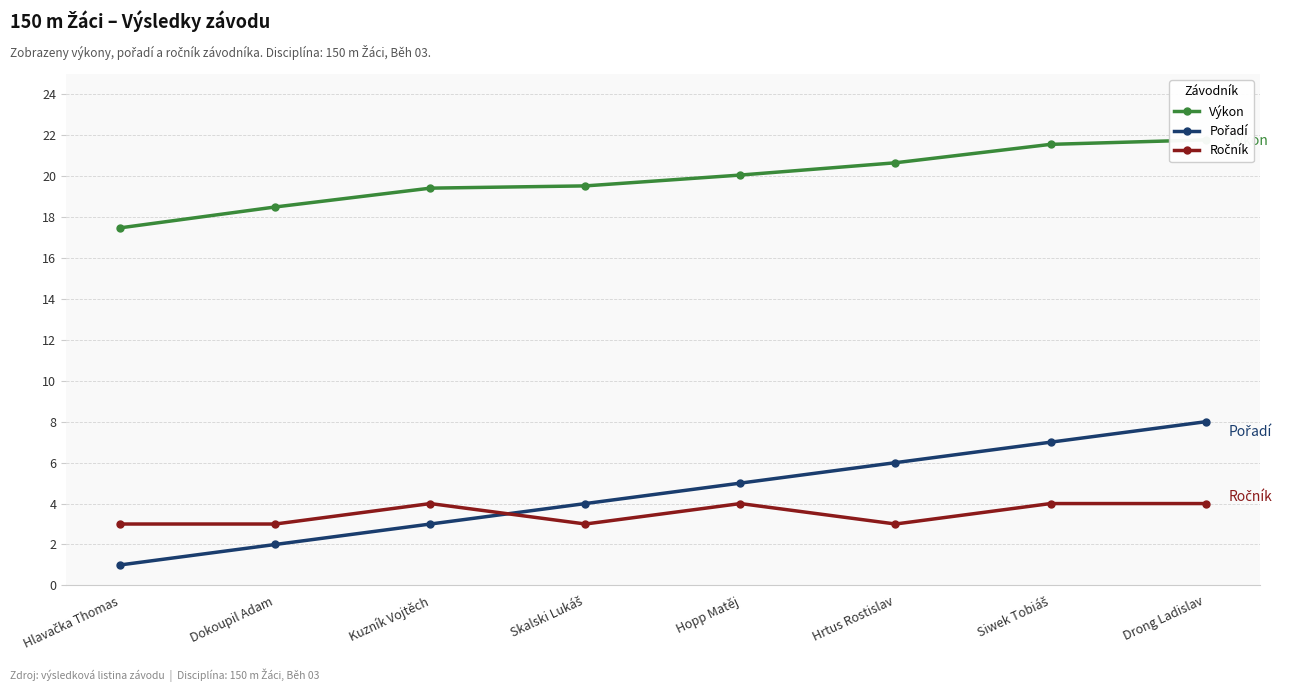

Between which two adjacent categories do Pořadí and Ročník first intersect?

Kuzník Vojtěch and Skalski Lukáš